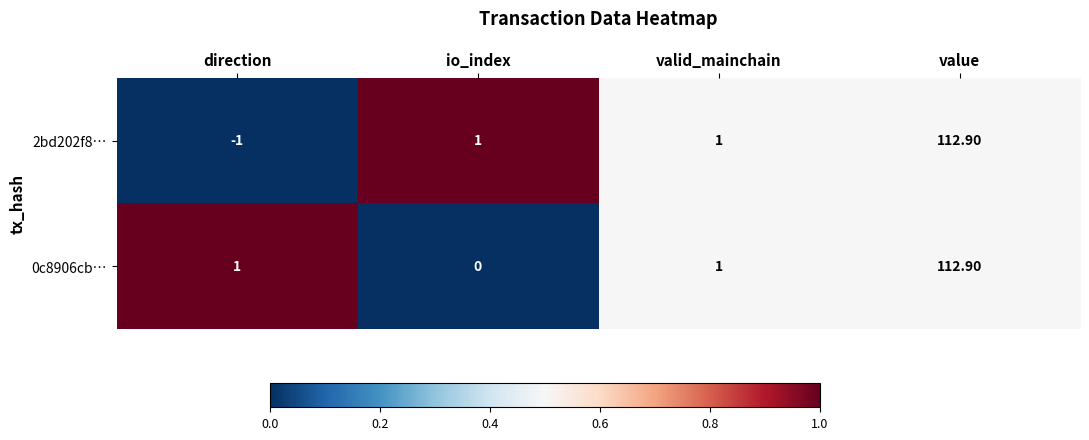

At which category is the sum across all series the highest?

value